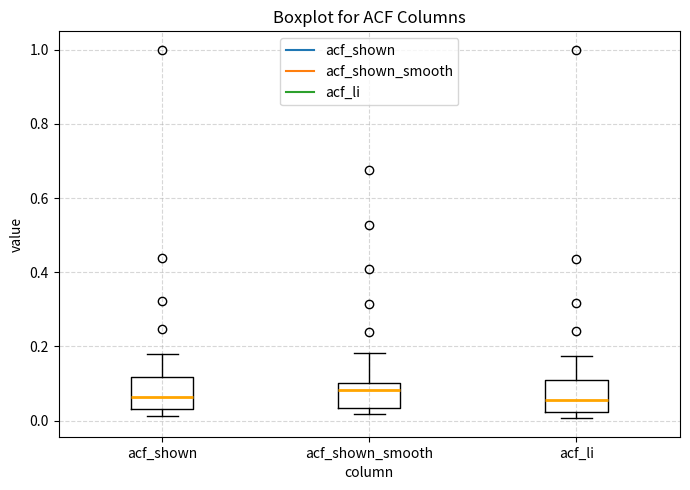

Reading left to right, transcribe this box plot: for each box, give where its median line is, the range the box spans, and where its two whiskers end, as read against the y-axis. The values are not printed on the chart, so give them approximately, as read against the axis.

acf_shown: median 0.06, box 0.04 to 0.12, whiskers 0.02 to 0.18
acf_shown_smooth: median 0.08, box 0.04 to 0.10, whiskers 0.02 to 0.18
acf_li: median 0.06, box 0.02 to 0.10, whiskers 0.00 to 0.18